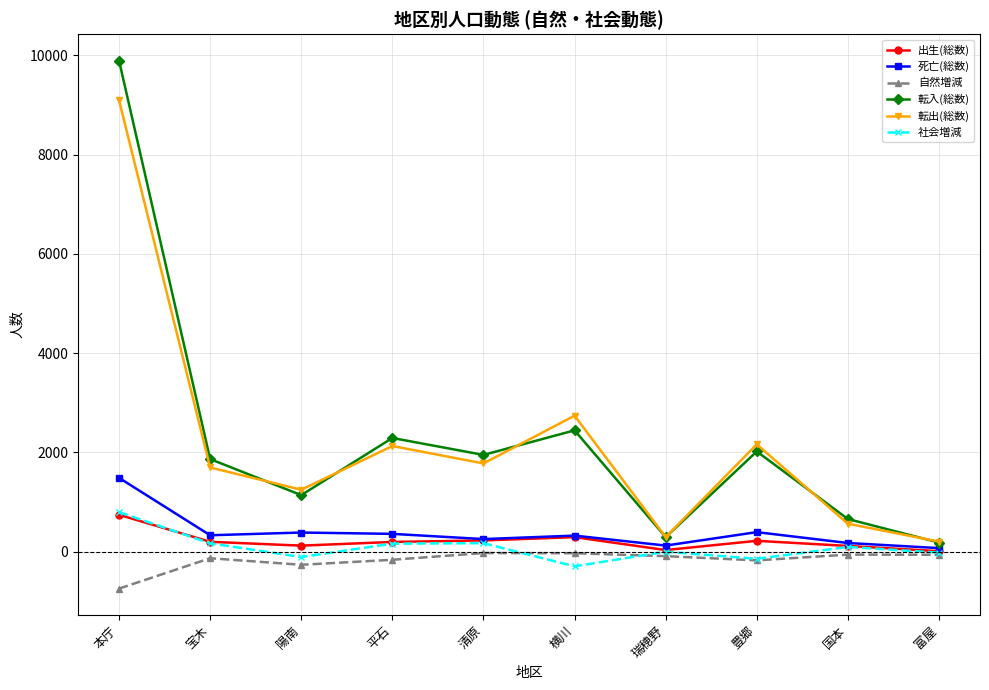

At which label does 自然増減 first exceed -90?

清原